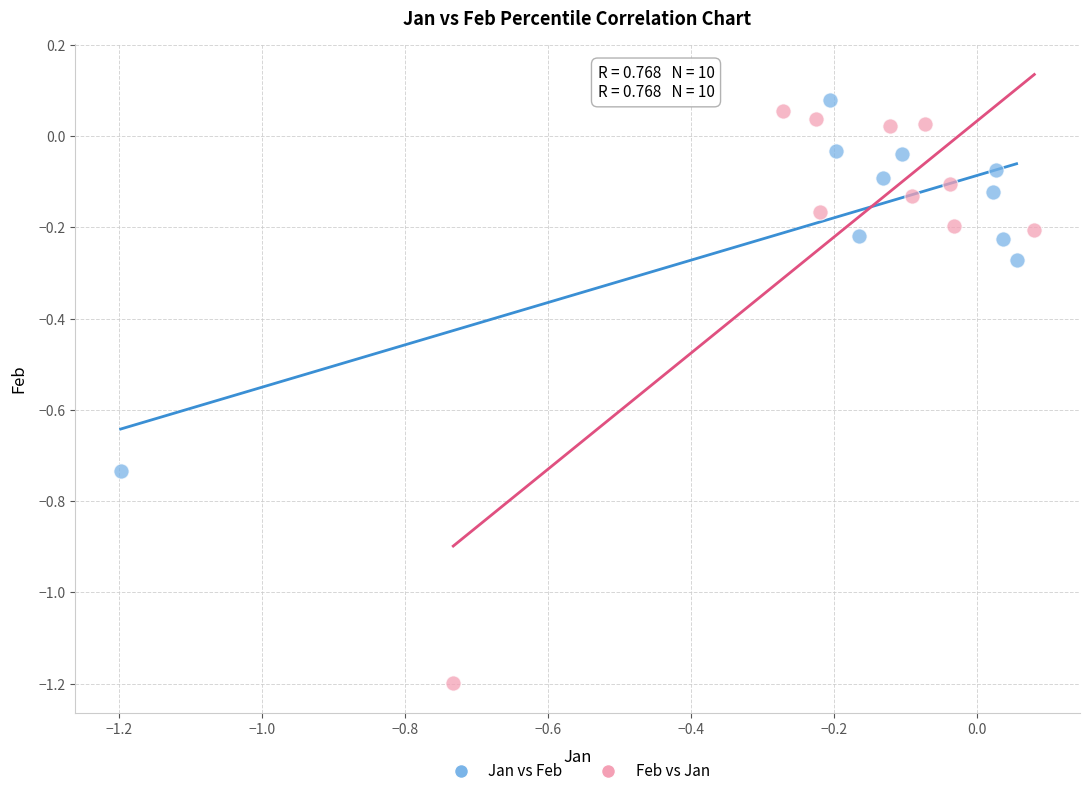

Which series contains the highest Y value?

Jan vs Feb